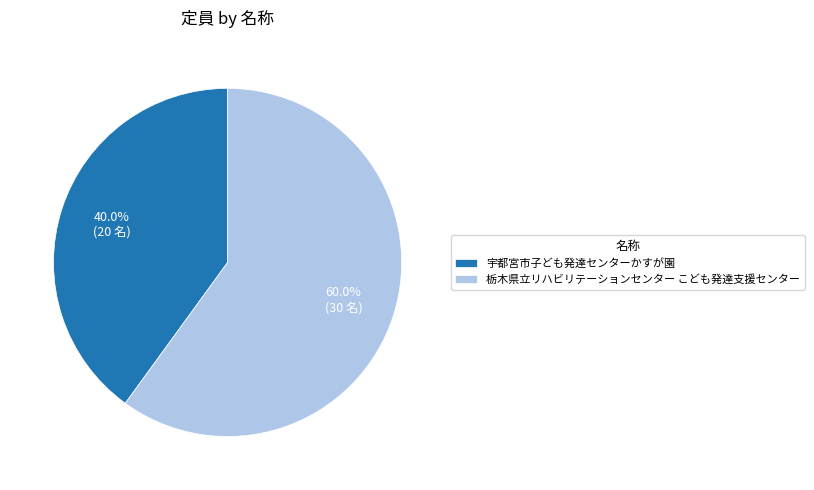

How many slices are in this pie chart?

2